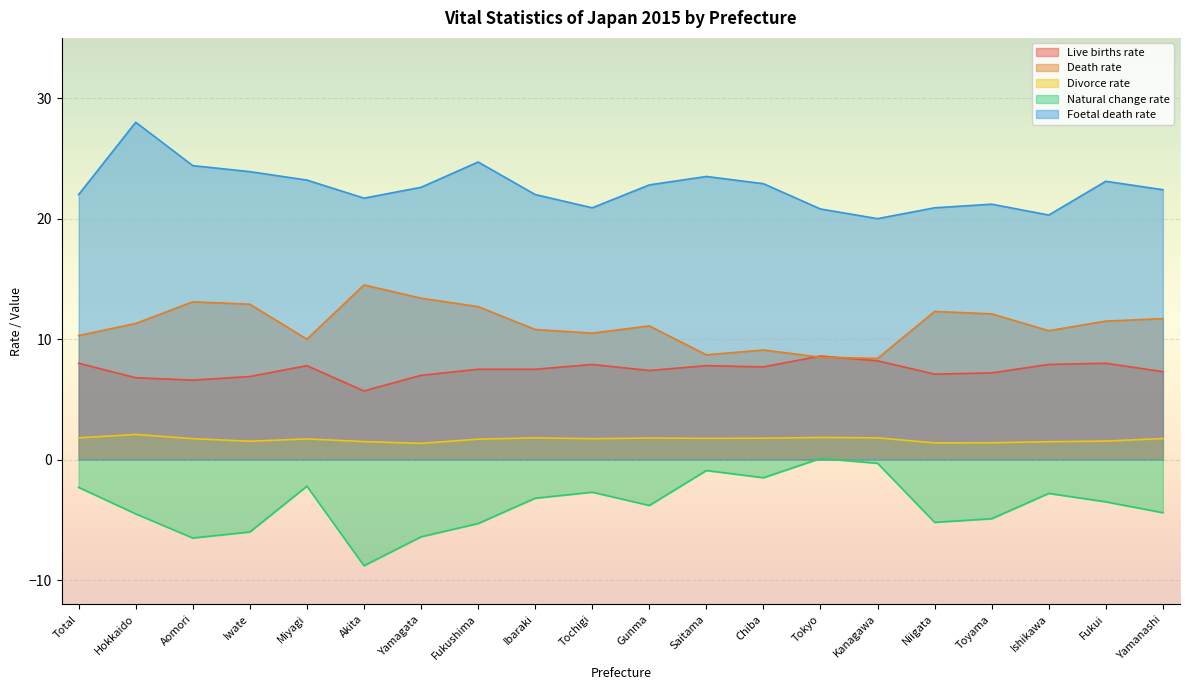

True or false: Divorce rate and Death rate intersect in this chart.

False